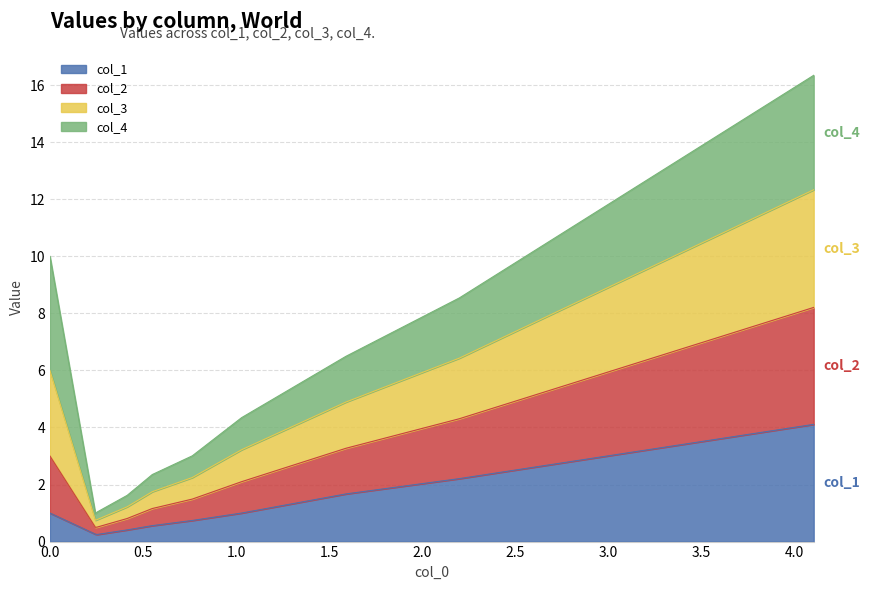

At which label is col_1 closest to 2?

2.2